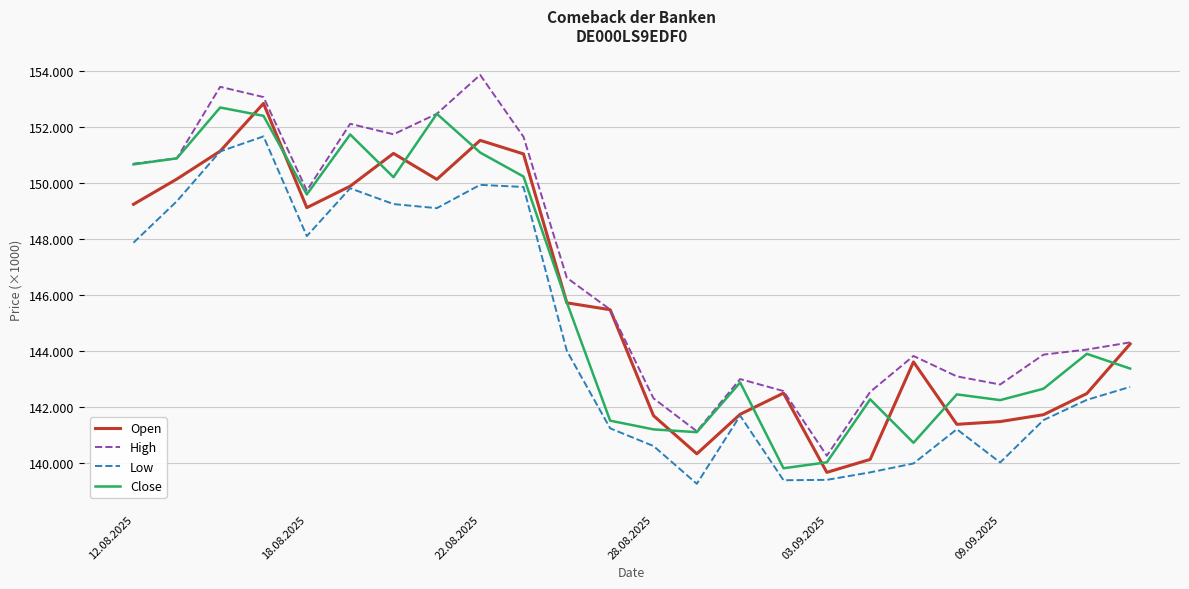

List the series in order of their peak value, highest first.

High, Open, Close, Low